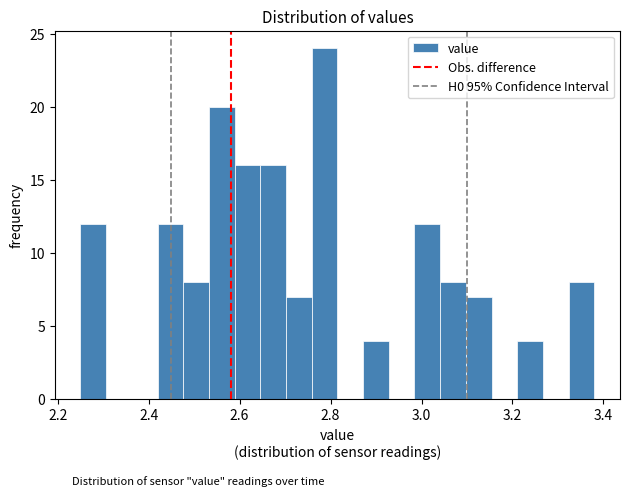

Around what value on the x-axis is the tallest bar? Give the approximate position of its centre, as read against the axis.

2.78